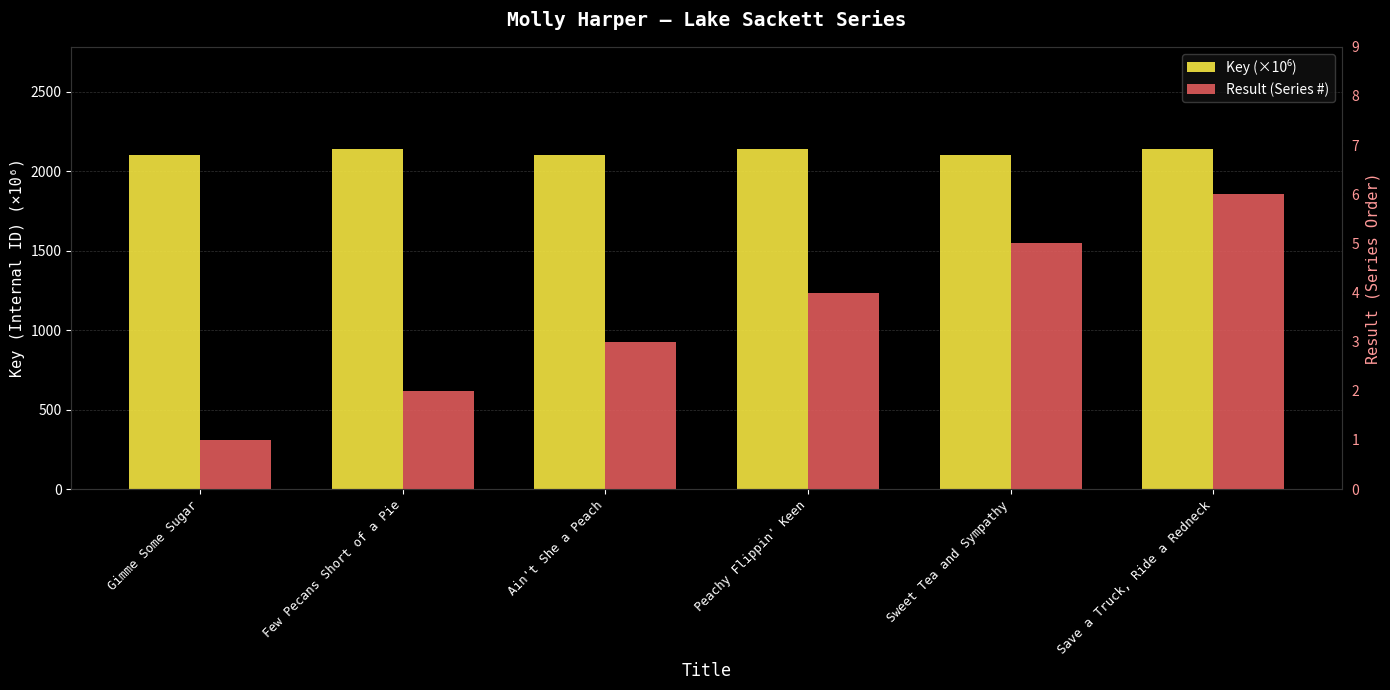

At which label is Result (Series #) closest to 3?

Ain't She a Peach